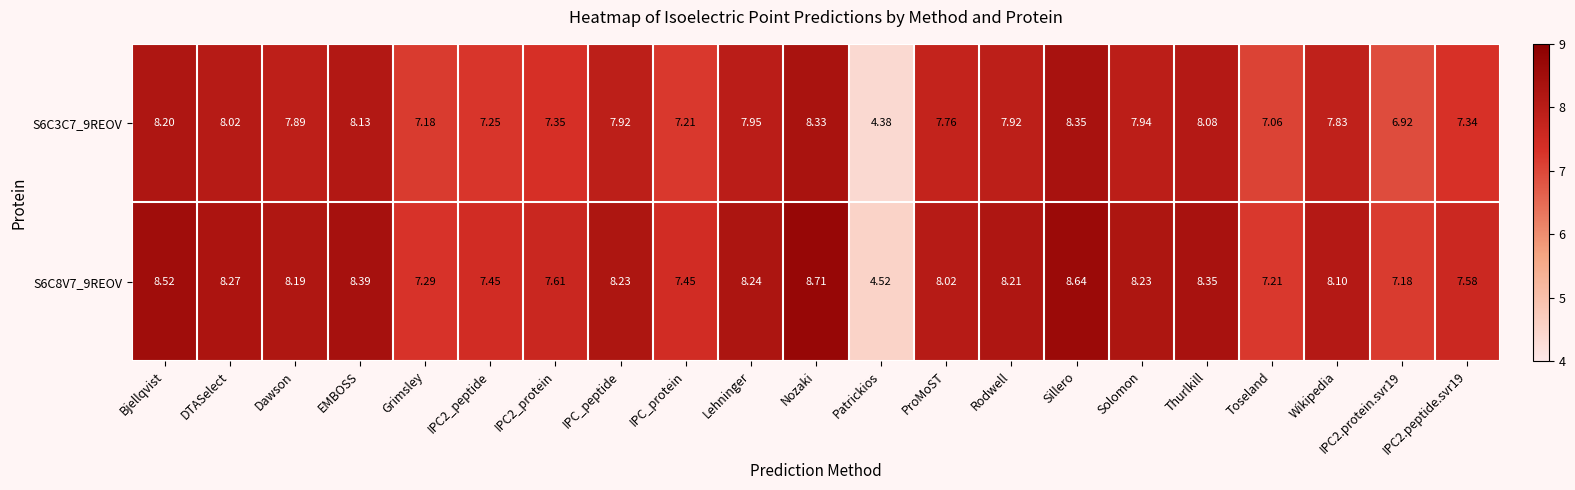

At which category is the sum across all series the highest?

Nozaki